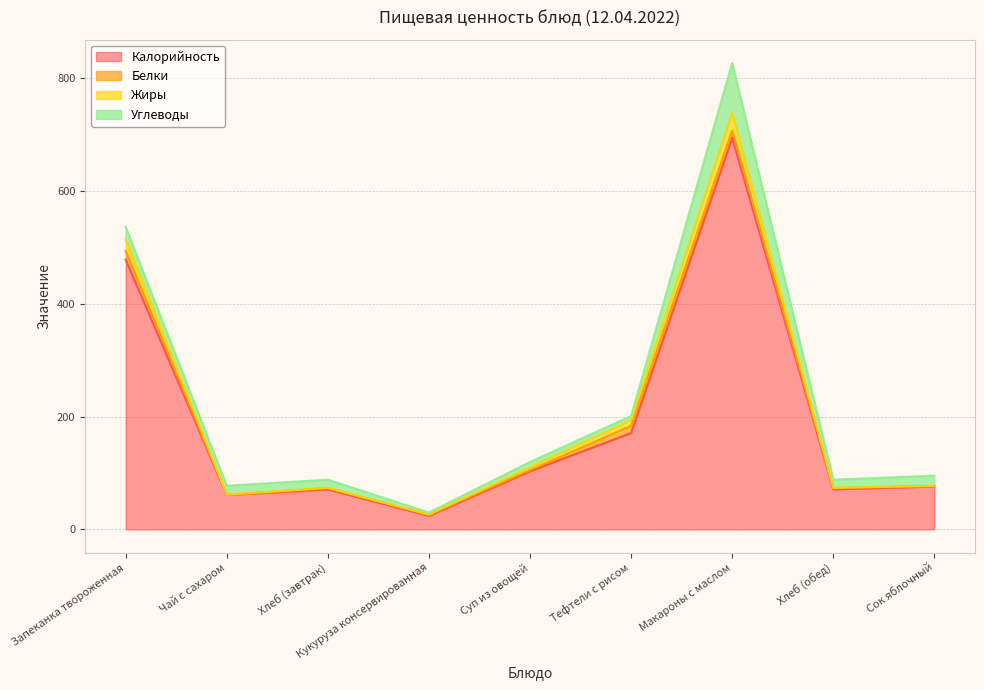

What position from the right is Хлеб (завтрак)?

7